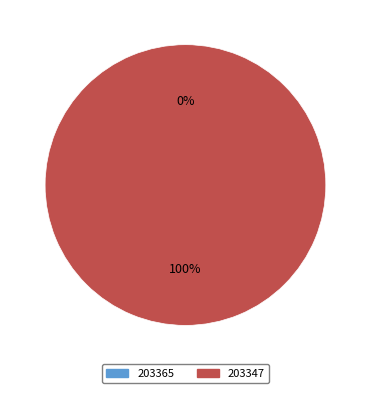

What portion of the pie excludes 203365?

100.0%